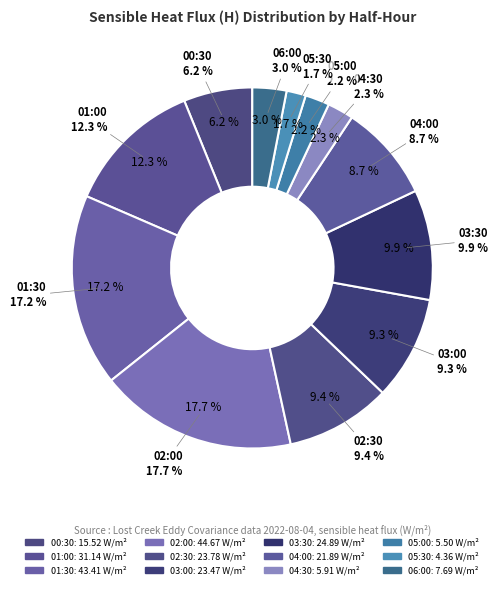

How many segments does this pie chart have?

12